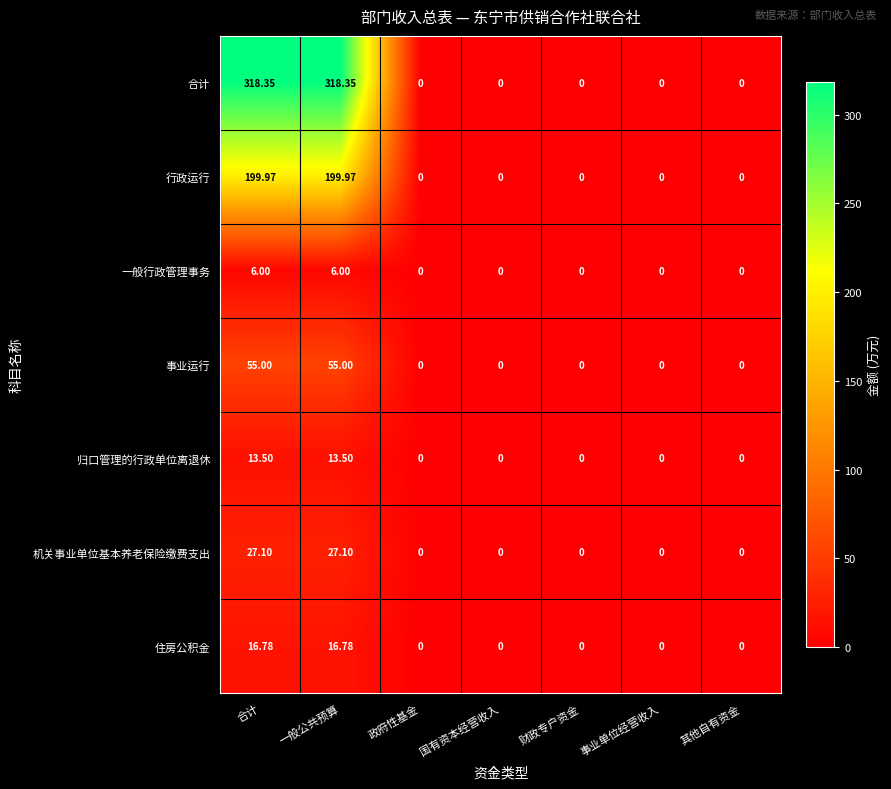

Which series has the largest total across all categories?

合计